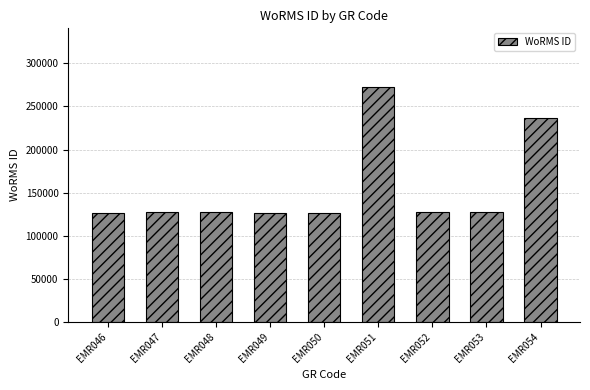

What is the value of the 4th bar from the left?

126792